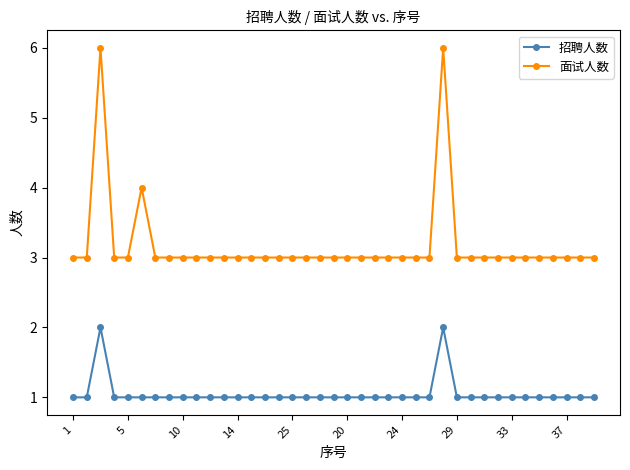

Rank the series by their maximum value, from highest to lowest.

面试人数, 招聘人数